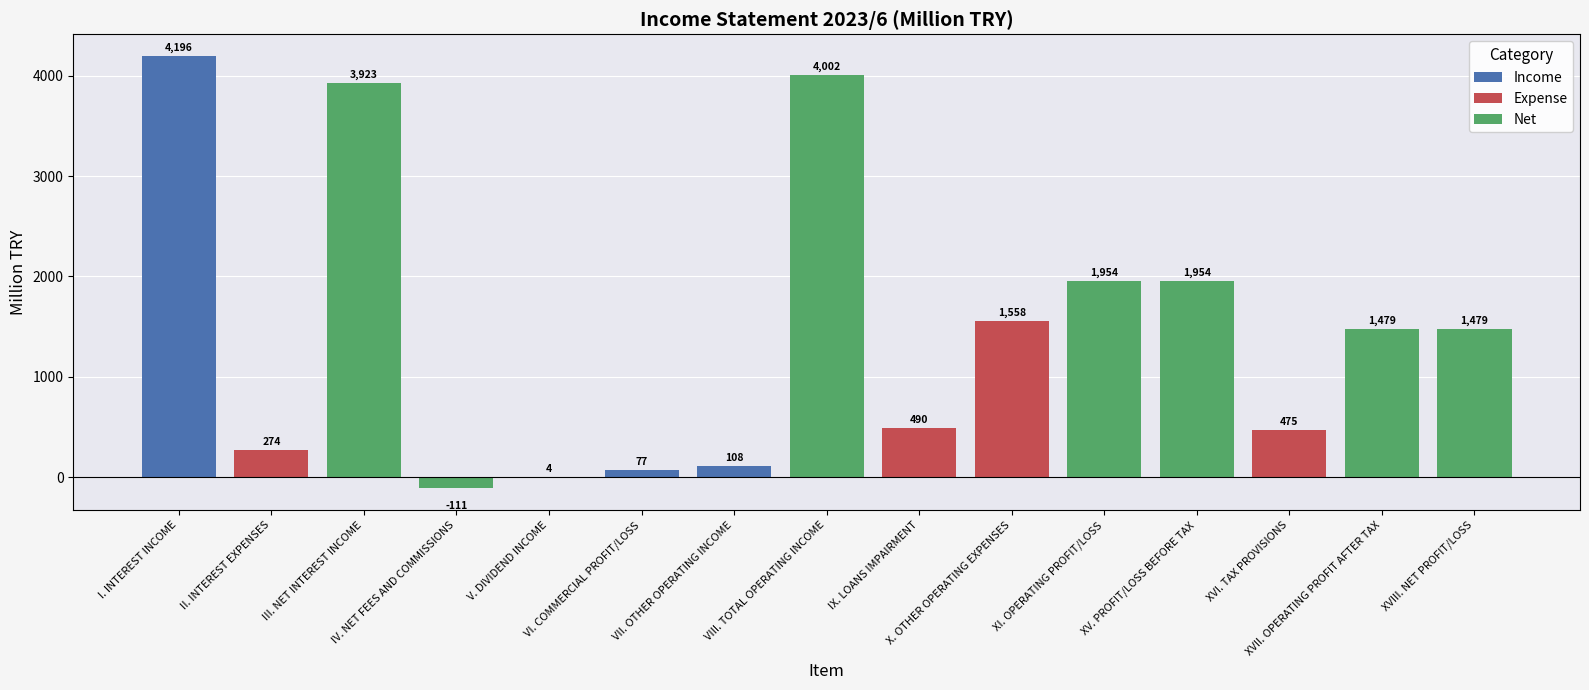

Reading left to right, list all the values displayed in this chart.

I. INTEREST INCOME=4196	II. INTEREST EXPENSES=274	III. NET INTEREST INCOME=3923	IV. NET FEES AND COMMISSIONS=-111	V. DIVIDEND INCOME=4	VI. COMMERCIAL PROFIT/LOSS=77	VII. OTHER OPERATING INCOME=108	VIII. TOTAL OPERATING INCOME=4002	IX. LOANS IMPAIRMENT=490	X. OTHER OPERATING EXPENSES=1558	XI. OPERATING PROFIT/LOSS=1954	XV. PROFIT/LOSS BEFORE TAX=1954	XVI. TAX PROVISIONS=475	XVII. OPERATING PROFIT AFTER TAX=1479	XVIII. NET PROFIT/LOSS=1479